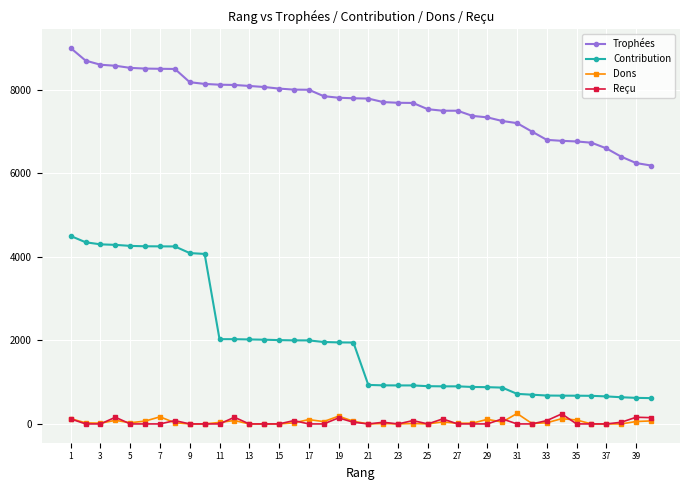

At how many categories does at least one series exceed 2533?

40